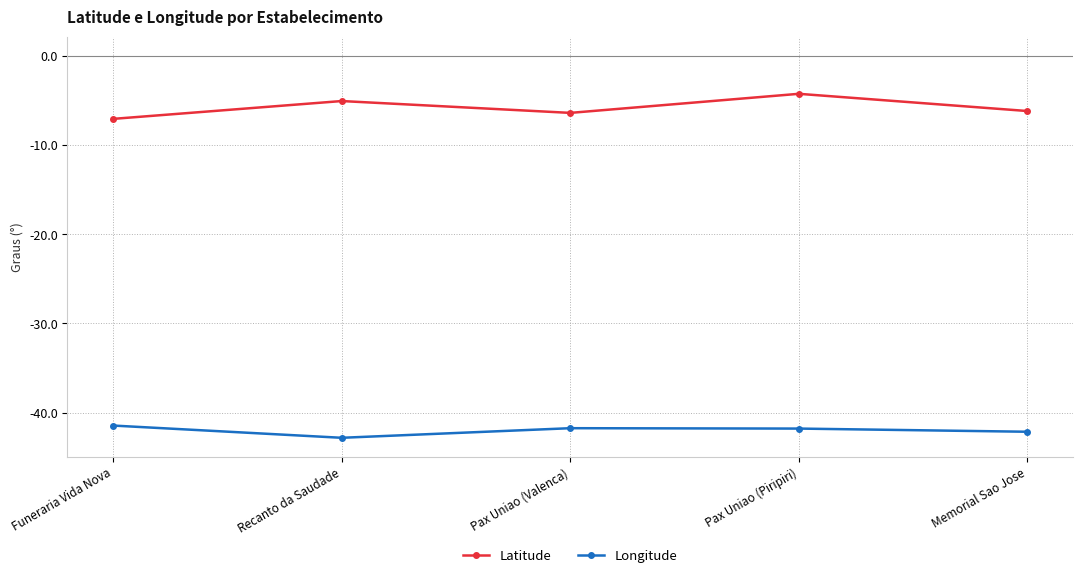

Where is the first local minimum for Latitude?

Pax Uniao (Valenca)